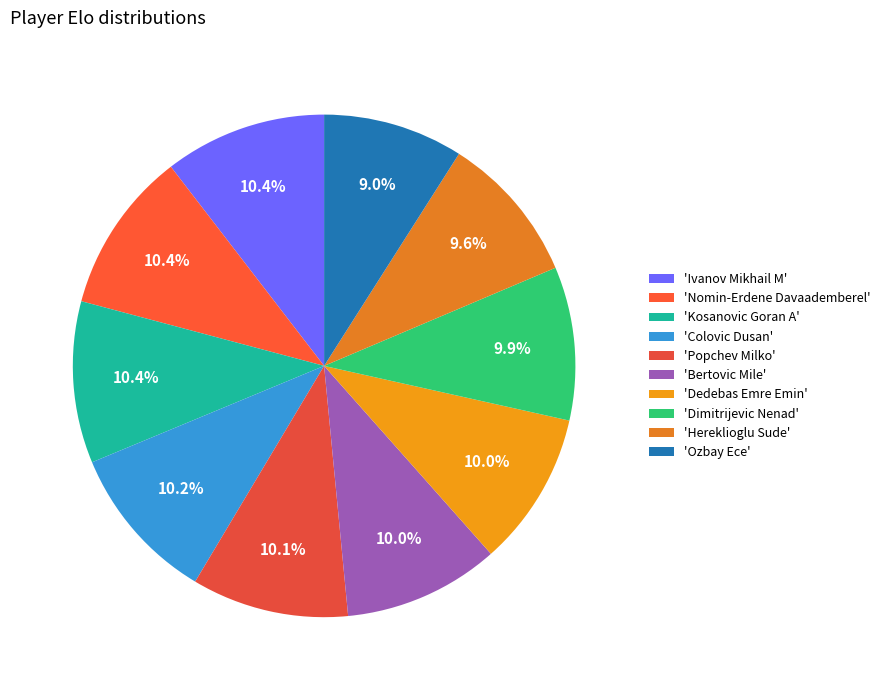

How many slices are in this pie chart?

10